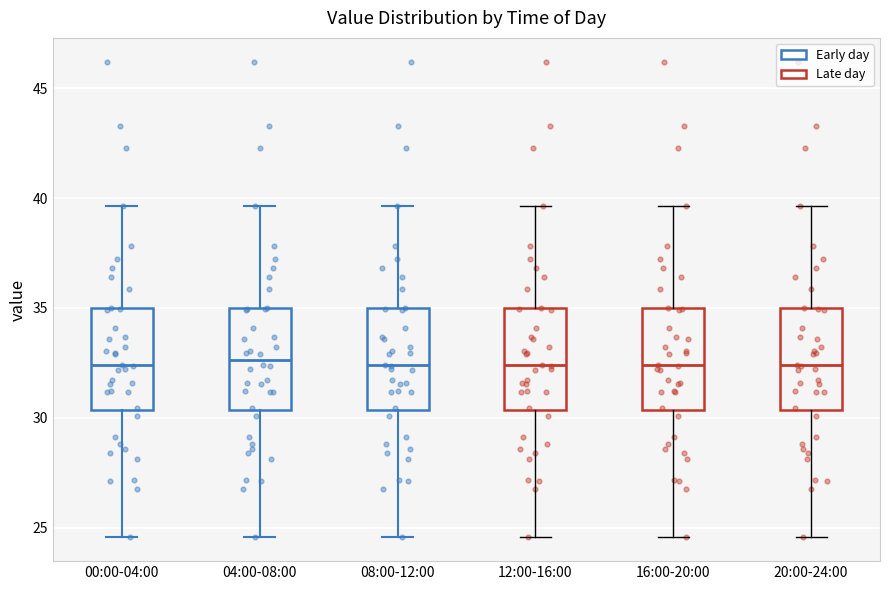

Where is the upper edge of the box for 20:00-24:00 on the y-axis? The values are not printed on the chart, so give them approximately, as read against the axis.

35.0